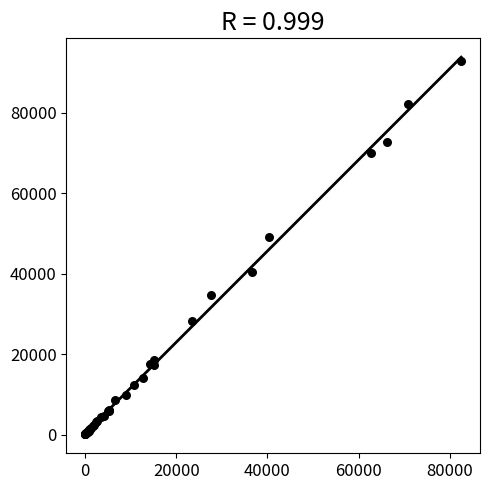

What Y value in the scatter plot is closest to 46463?

49147